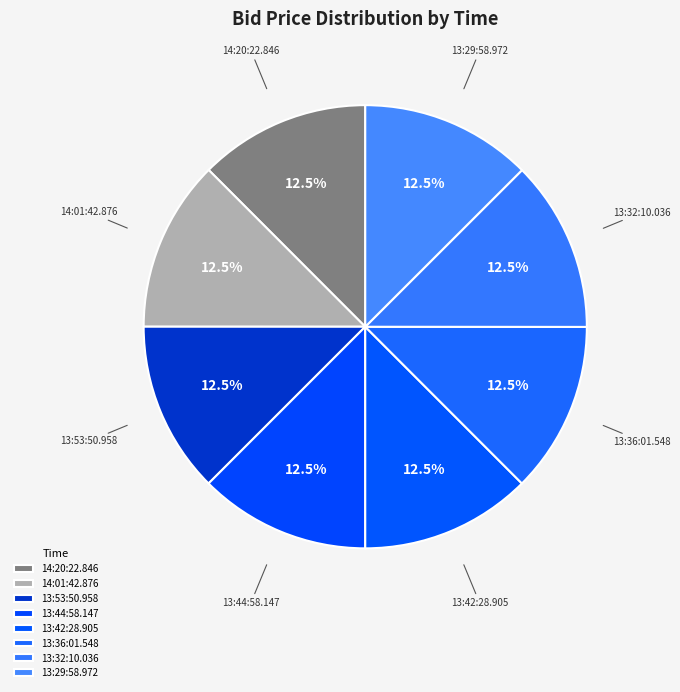

How much of the chart is everything except 13:44:58.147?

87.5%